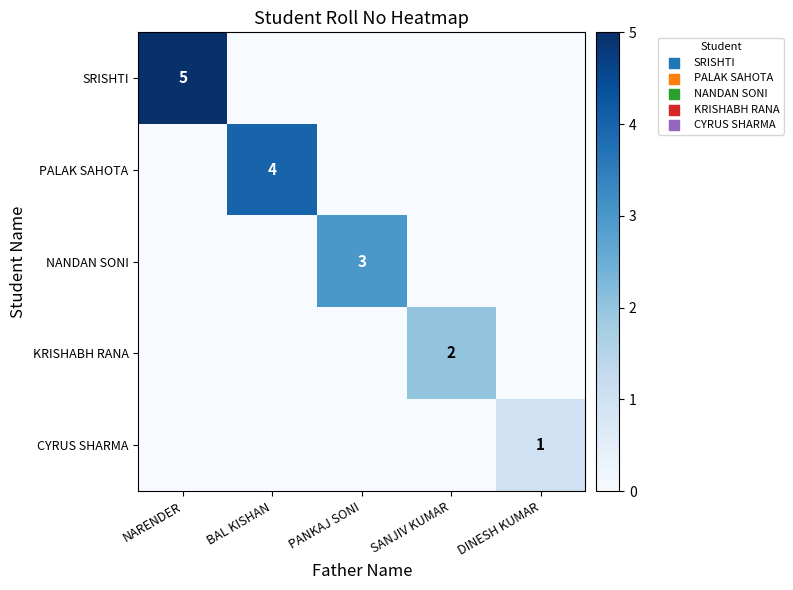

Is it true that KRISHABH RANA equals 2 at SANJIV KUMAR?

True